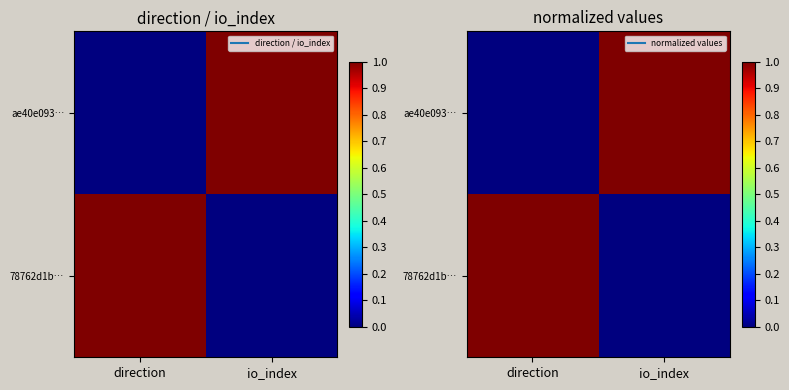

What is the difference between the 78762d1b… values at io_index and direction?

1